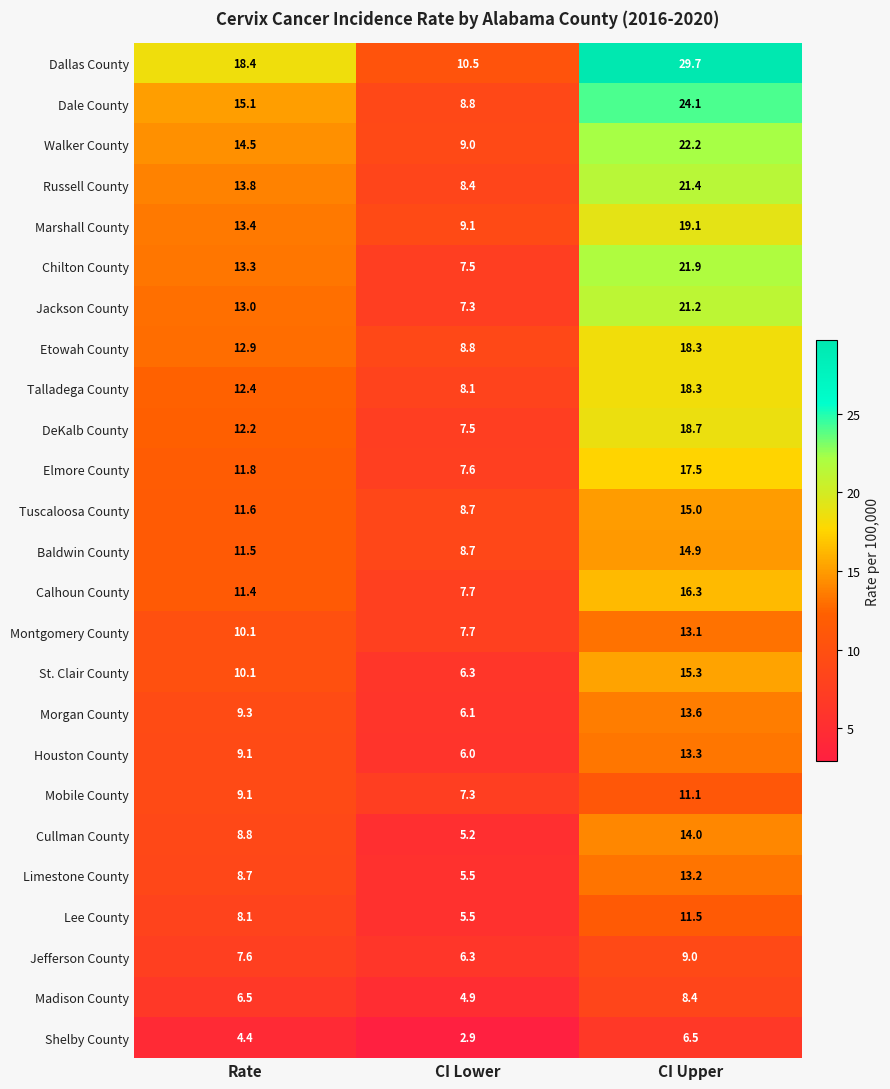

Between Rate and CI Upper, which series saw the biggest shift?

Dallas County